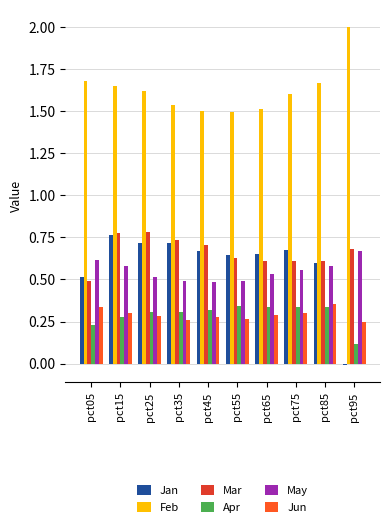

Which category has the lowest value in the Apr series?

pct95